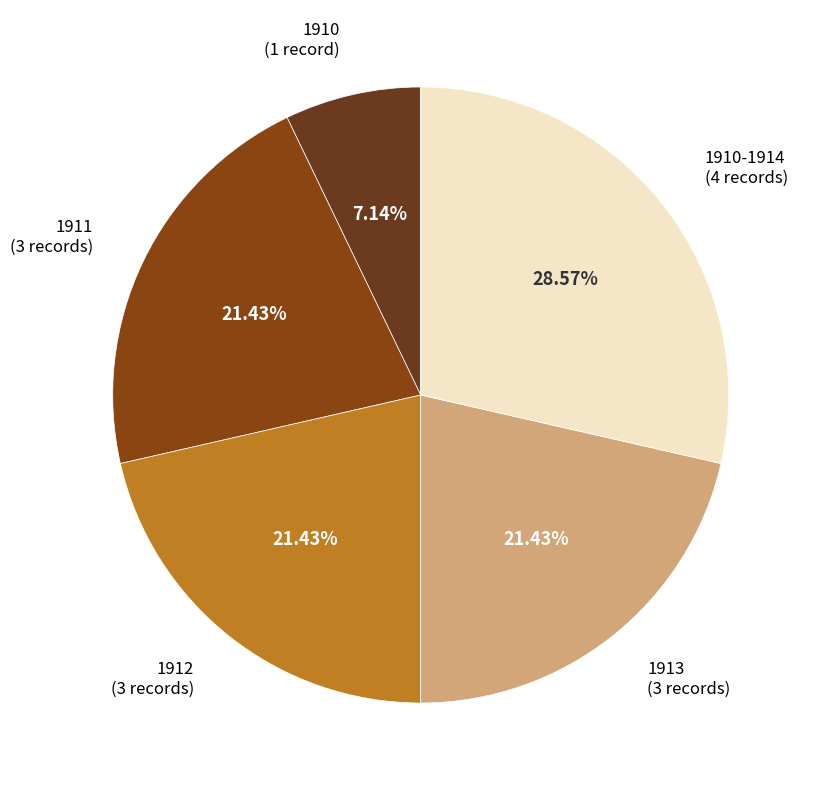

What is the ratio of the value at 1913 (3 records) to the value at 1910 (1 record)?

3.0